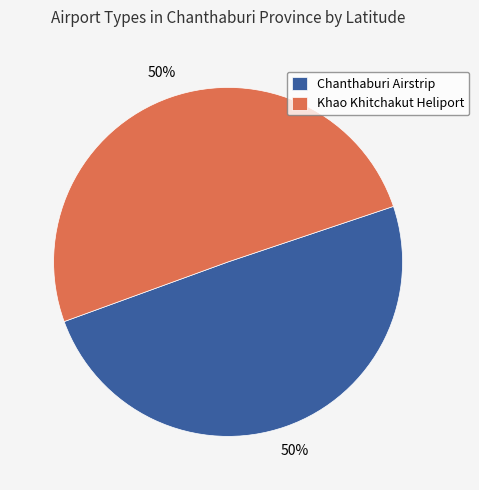

What percentage is the Chanthaburi Airstrip slice, to the nearest percent?

50%